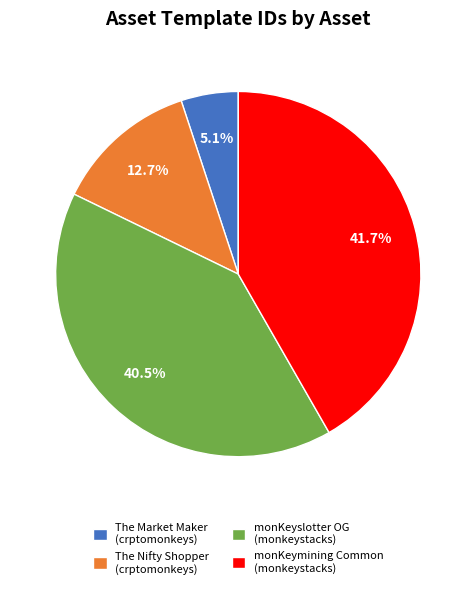

Between The Nifty Shopper (crptomonkeys) and The Market Maker (crptomonkeys), which is larger?

The Nifty Shopper (crptomonkeys)